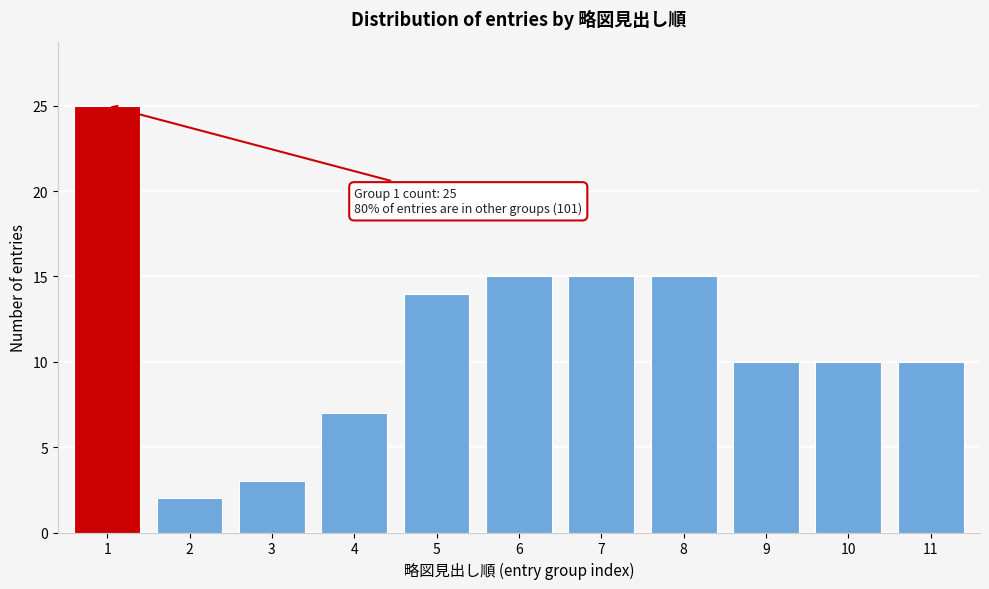

Reading left to right, list all the values displayed in this chart.

1=25	2=2	3=3	4=7	5=14	6=15	7=15	8=15	9=10	10=10	11=10